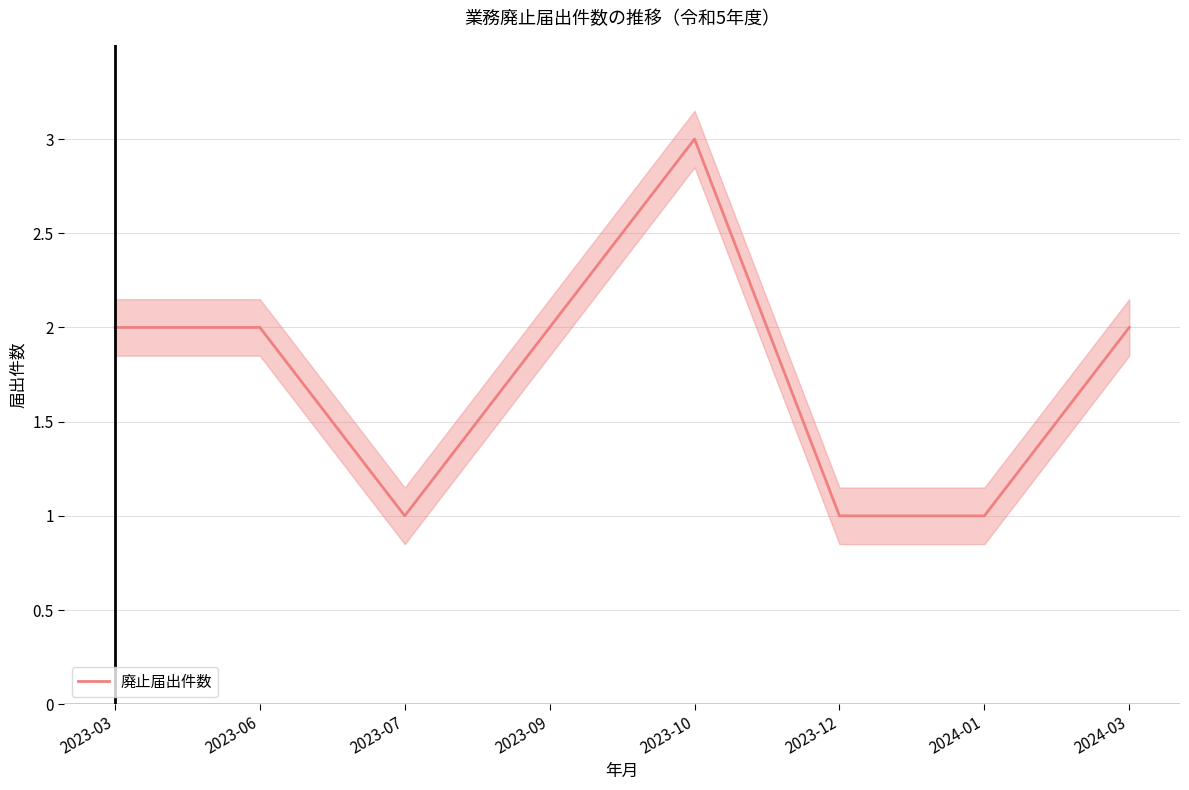

True or false: the data shows 2 at 2024-03.

True